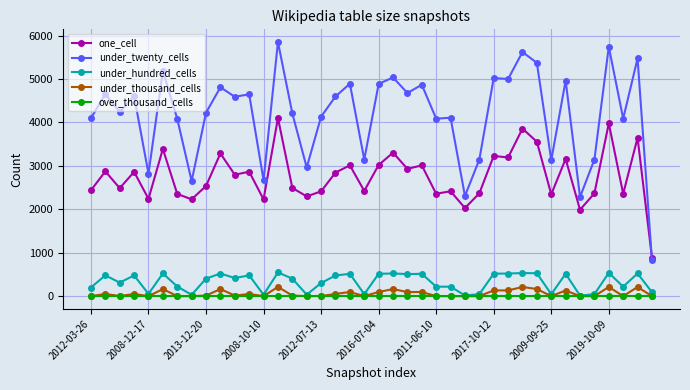

True or false: under_hundred_cells and under_twenty_cells intersect in this chart.

False